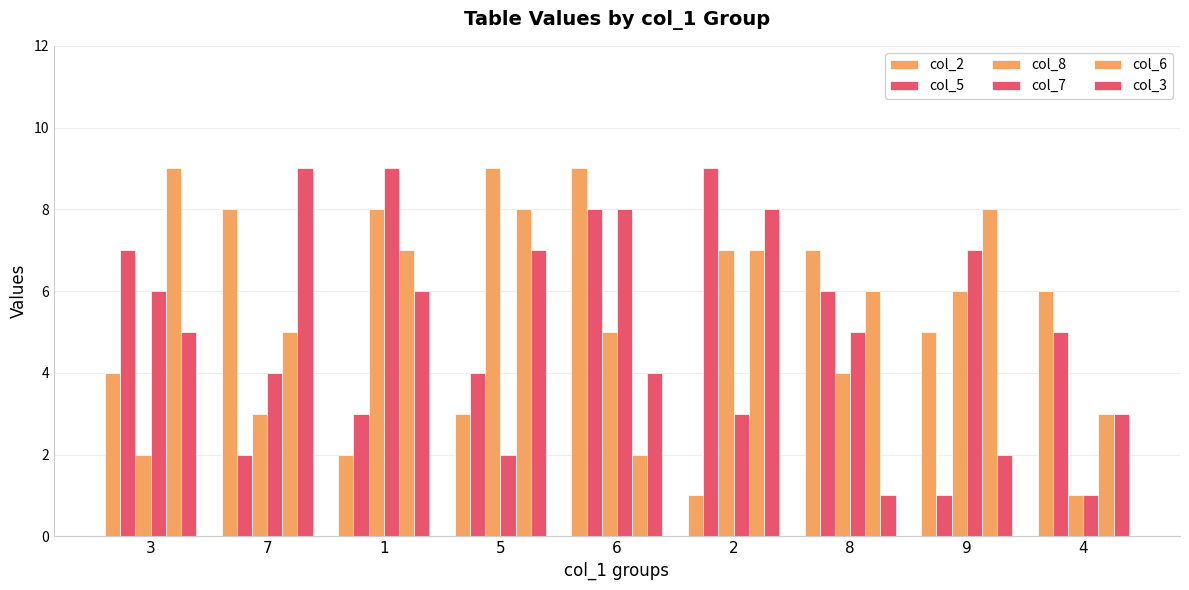

At which category does the chart reach its peak across all series?

6